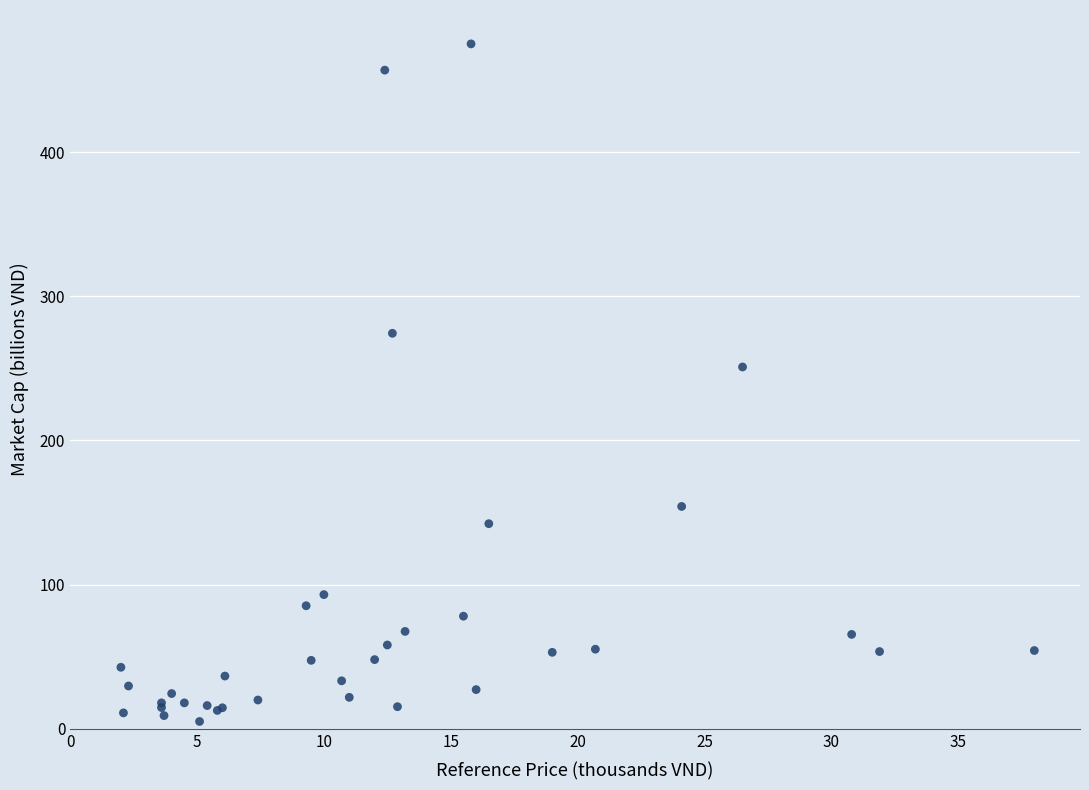

What Y value in the scatter plot is closest to 240?

251.0